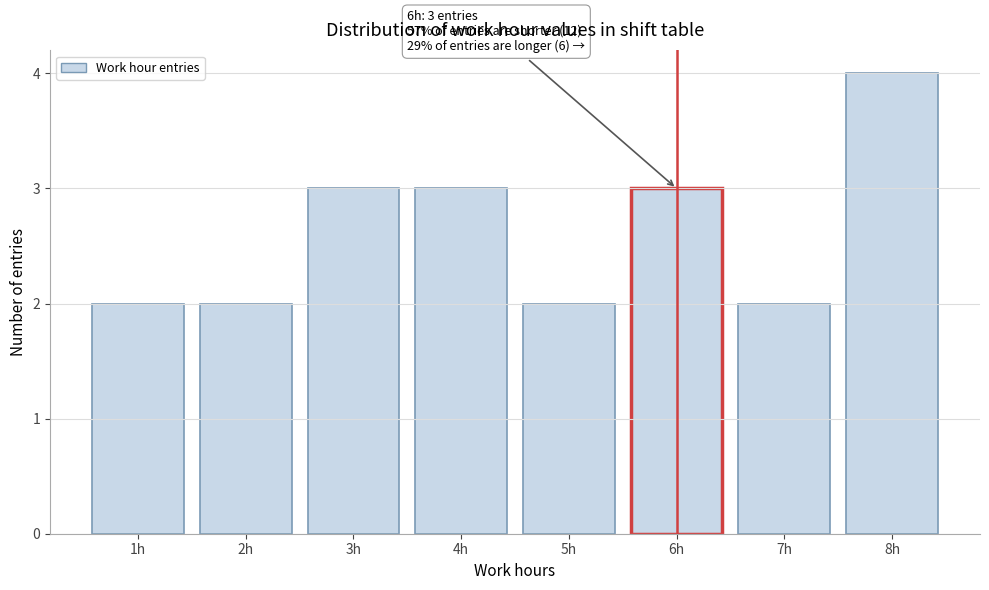

Which range on the x-axis has the tallest bar?

7.5 to 8.5